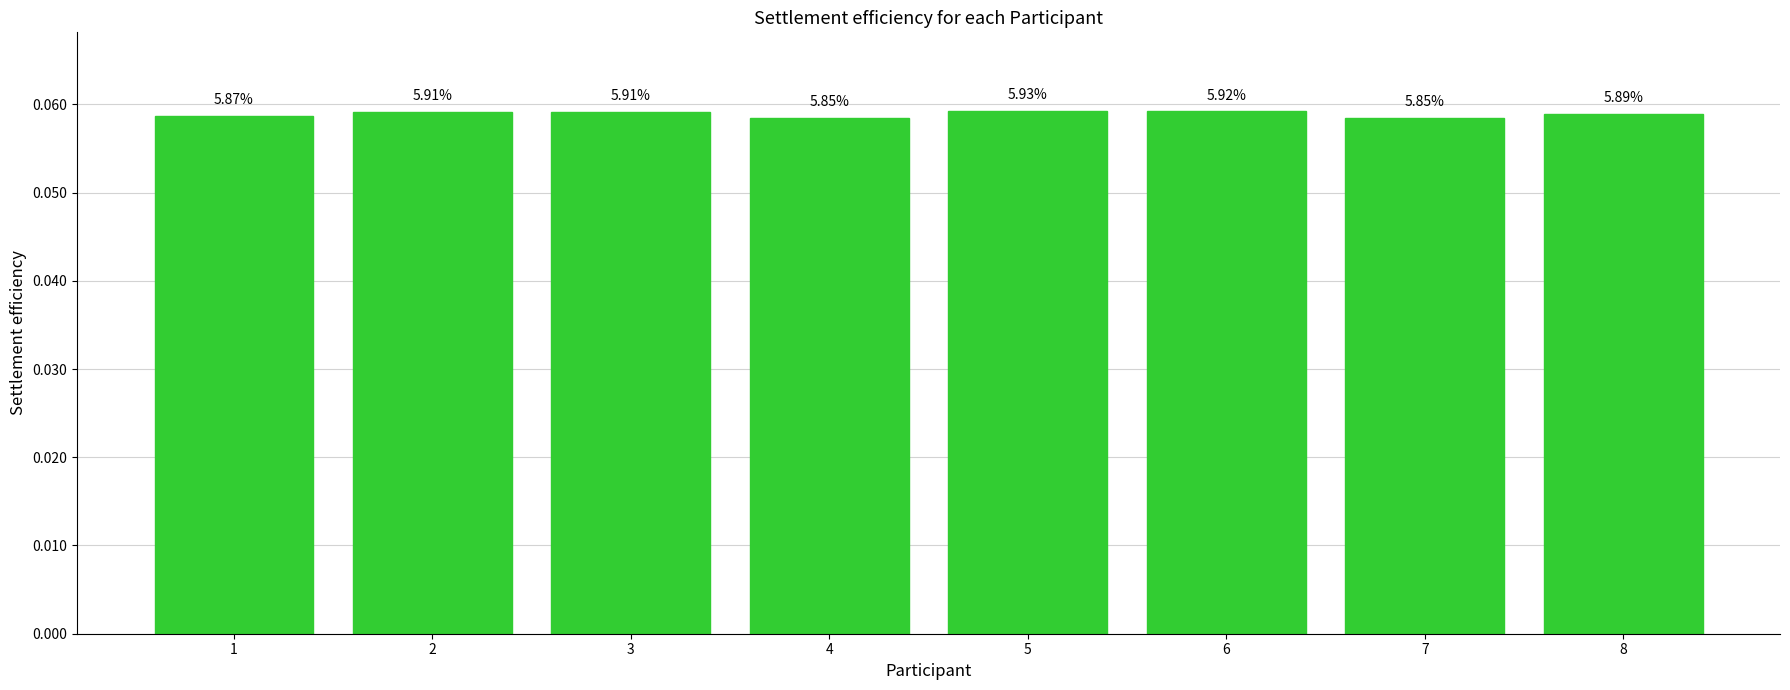

Does the chart contain any negative values?

No